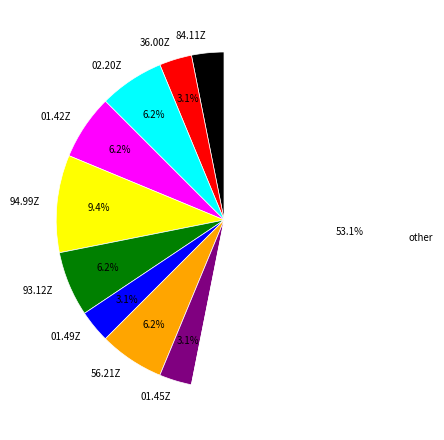

What is the ratio of the value at 01.45Z to the value at 02.20Z?

0.5